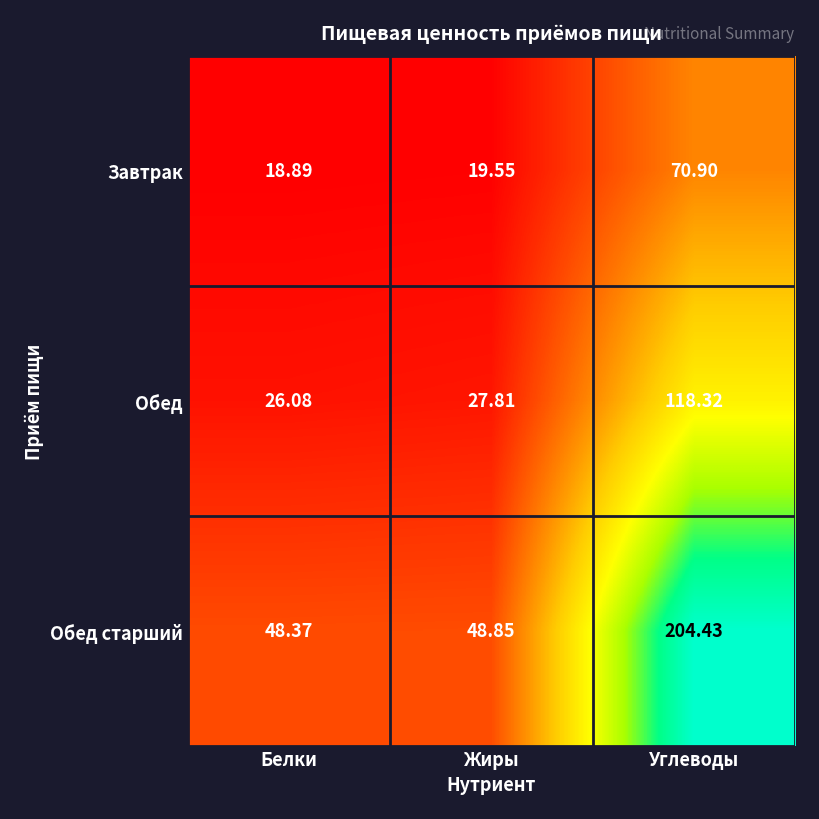

List the series in order of their peak value, lowest first.

Завтрак, Обед, Обед старший